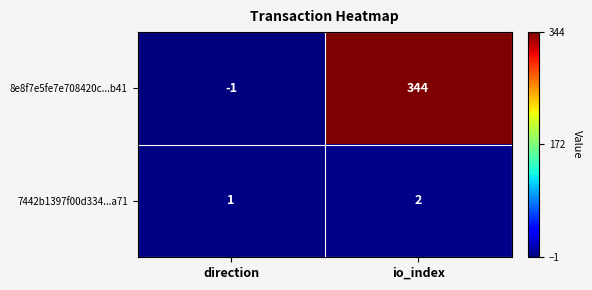

What is the spread (max minus min) of values at io_index?

342